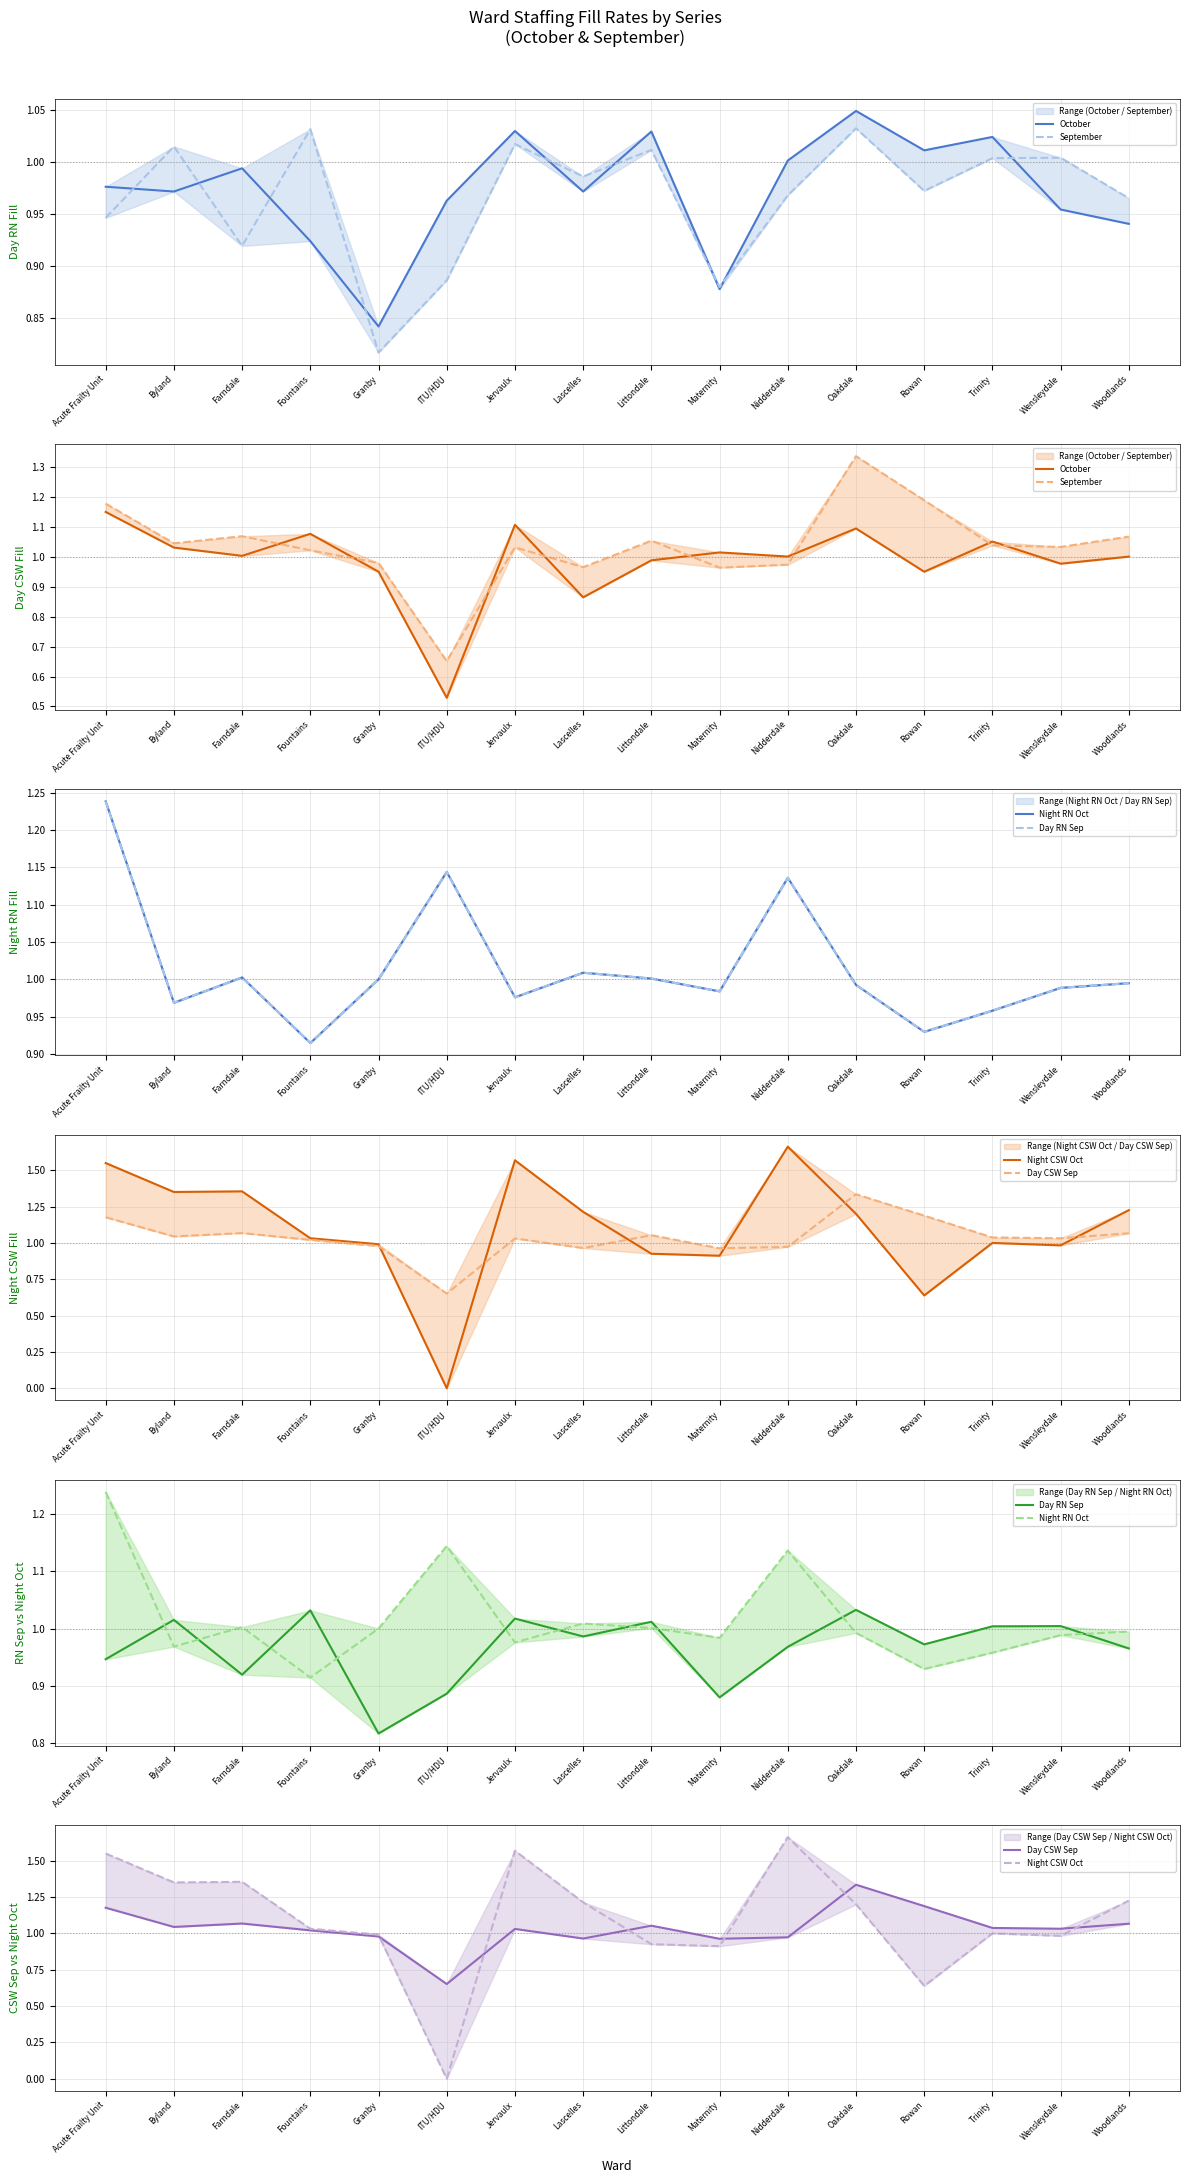

What is the difference between the second highest and second lowest values in the Day CSW Sep series?

0.2